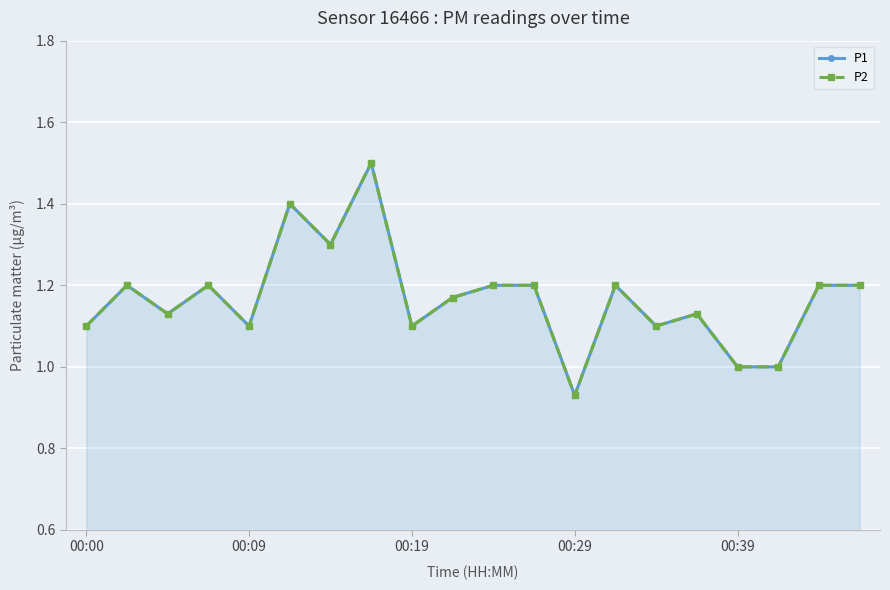

What is the highest value of the P2 series?

1.5